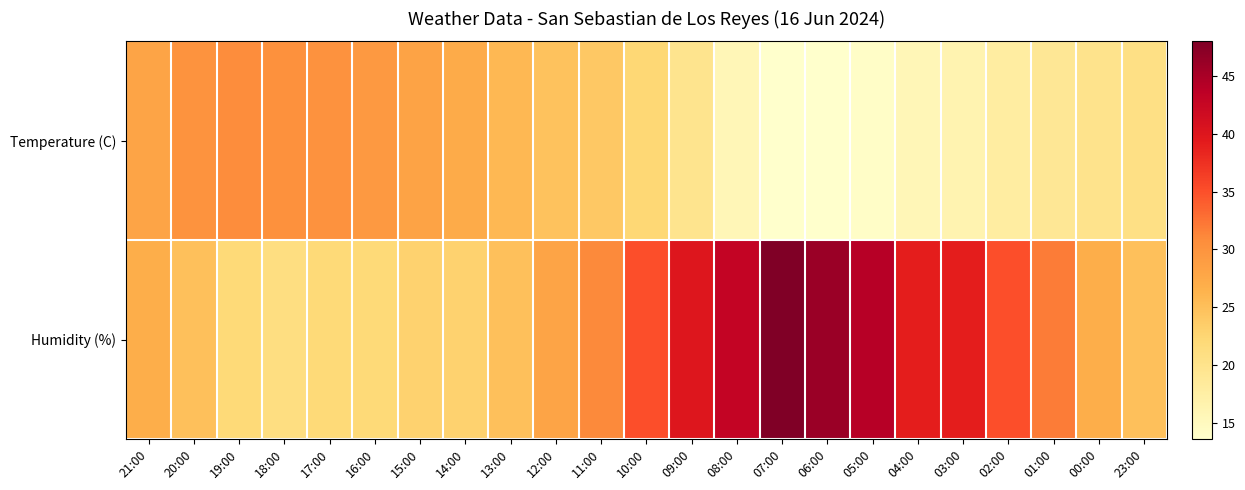

Which series has the largest range (max minus min)?

Humidity (%)